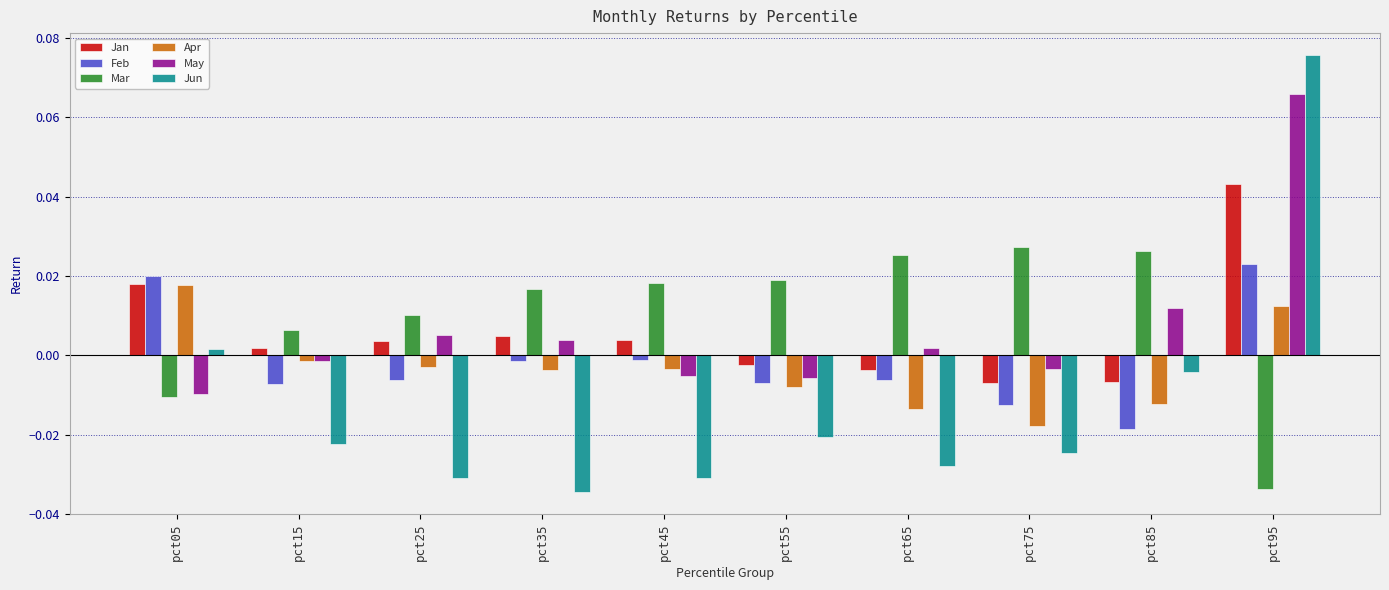

Which series has the widest spread of values?

Jun